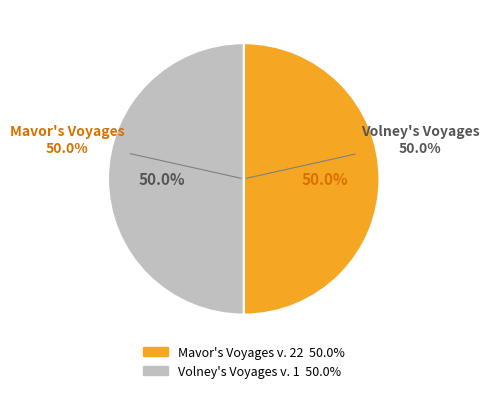

Between Volney's Voyages v. 1 and Mavor's Voyages v. 22, which is larger?

Mavor's Voyages v. 22